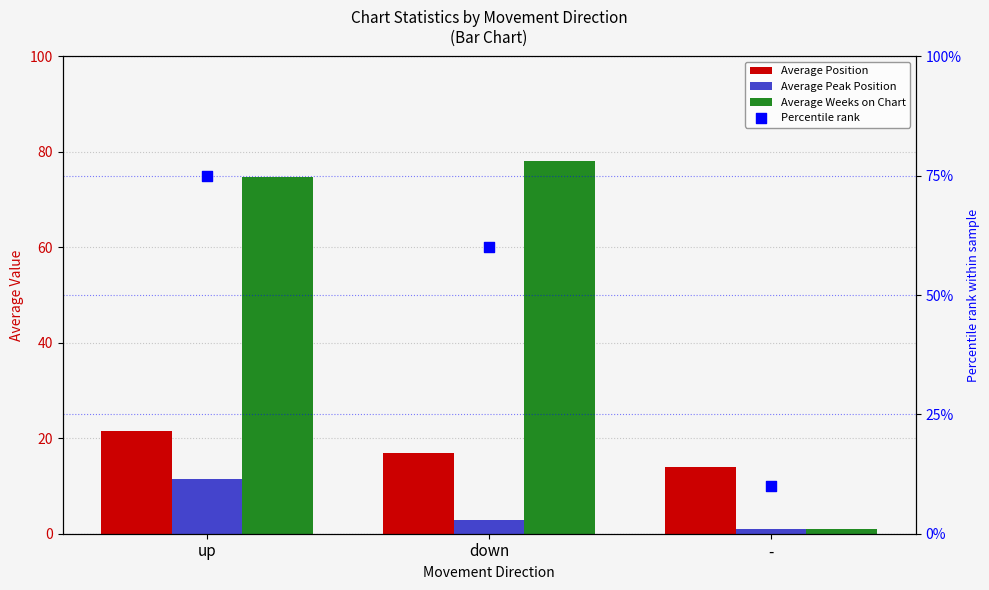

At which category is the sum across all series the highest?

up